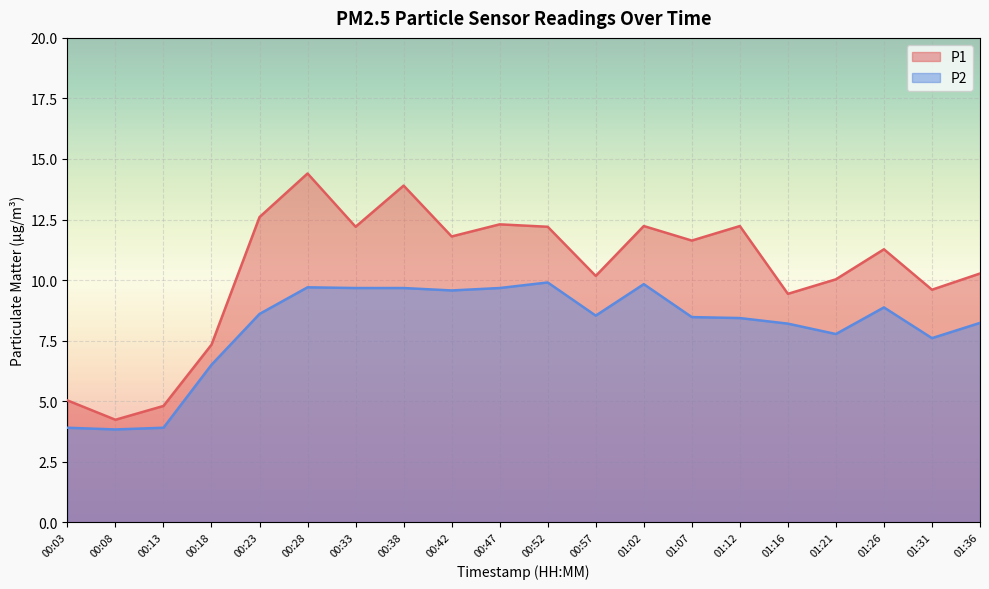

What is the sum of all P1 values?

207.7